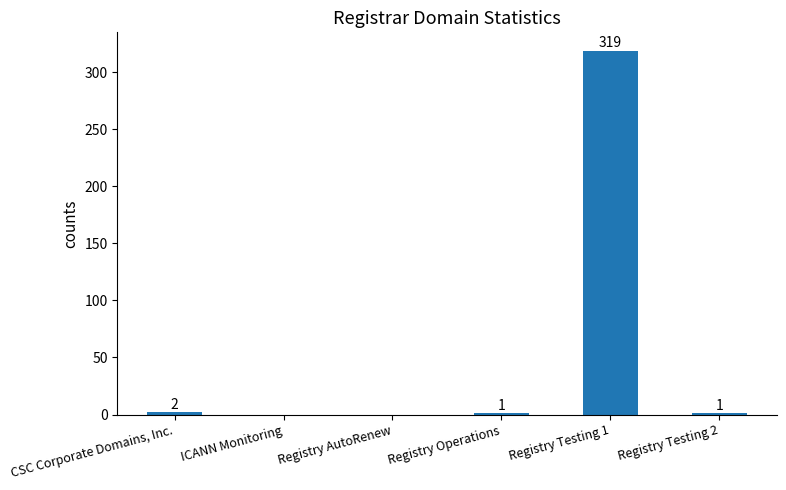

What is the greatest value displayed?

319